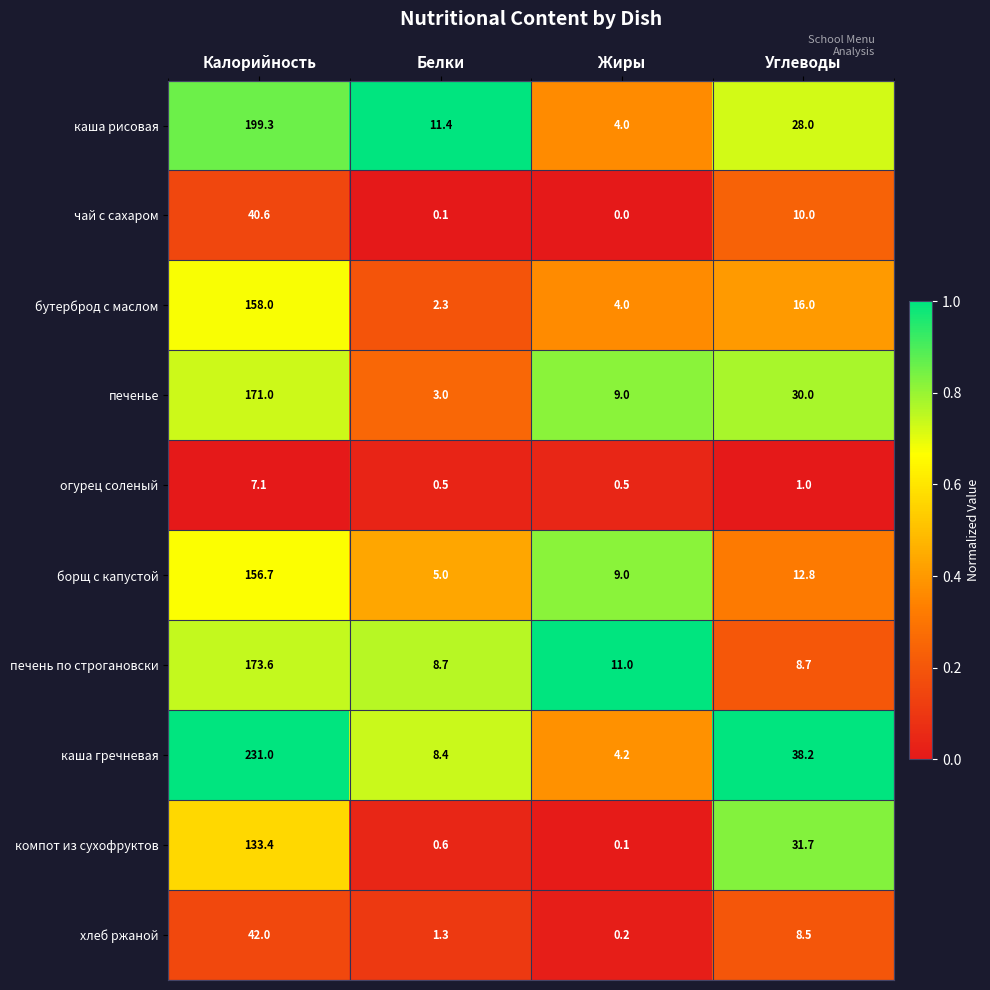

The value of чай с сахаром at Калорийность is 40.6. True or false?

True